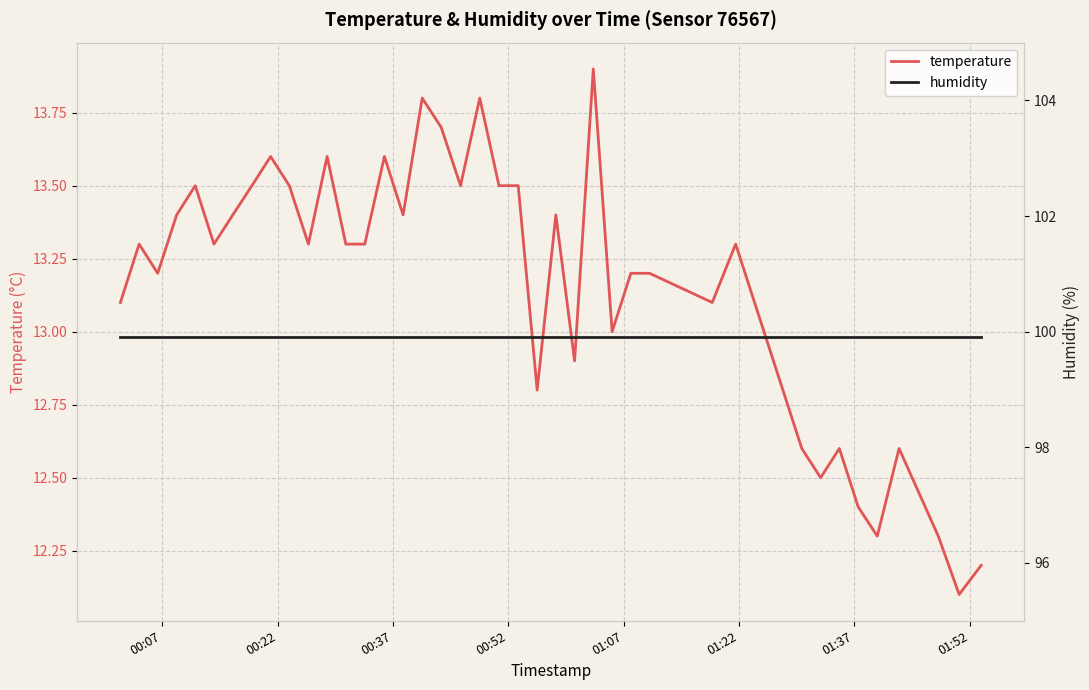

What is the maximum value shown in the chart?

99.9